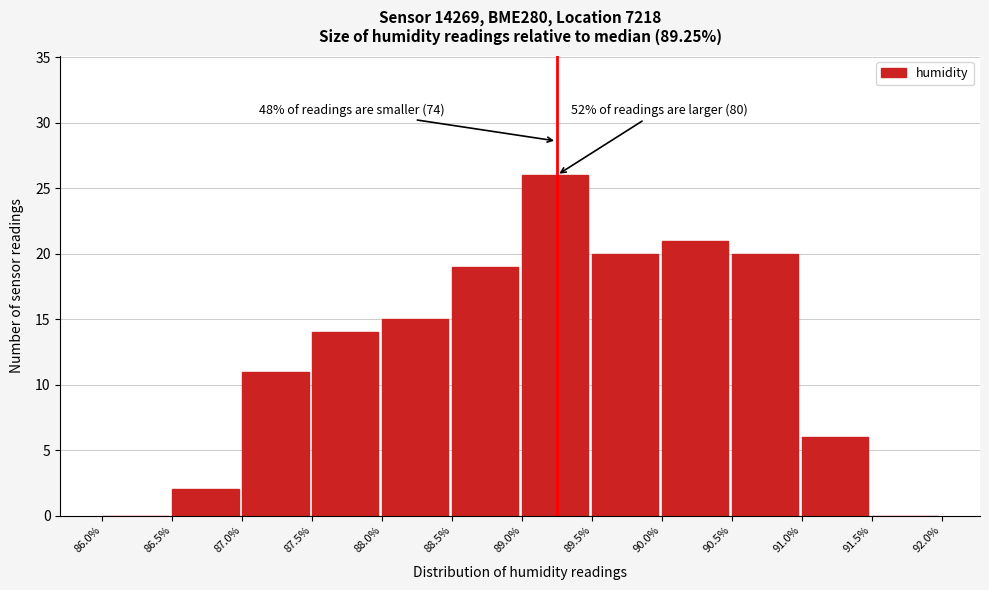

Which range on the x-axis has the tallest bar?

89.0% to 89.5%